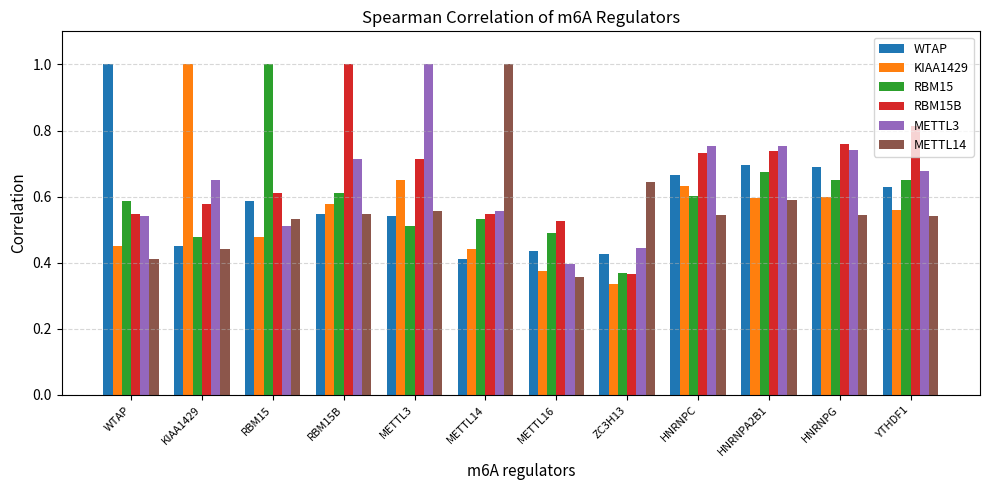

Are the bars horizontal?

No